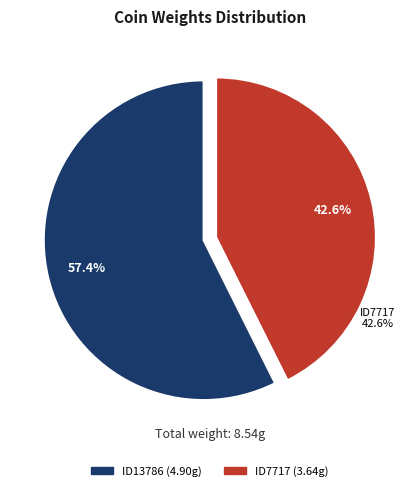

Is it true that ID7717 is 35% of the pie?

False